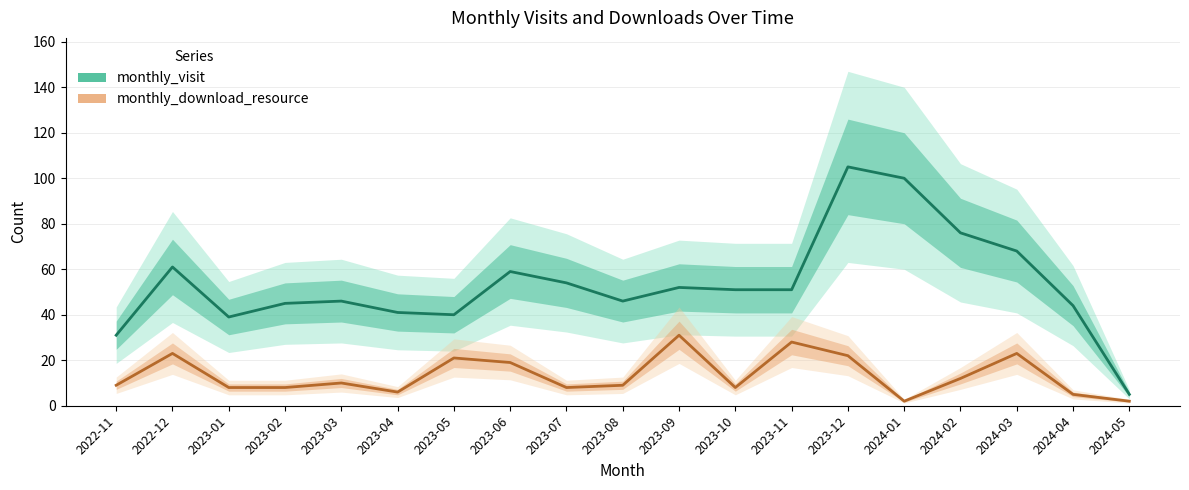

Where is monthly_download_resource nearest to the value 16?

2023-06